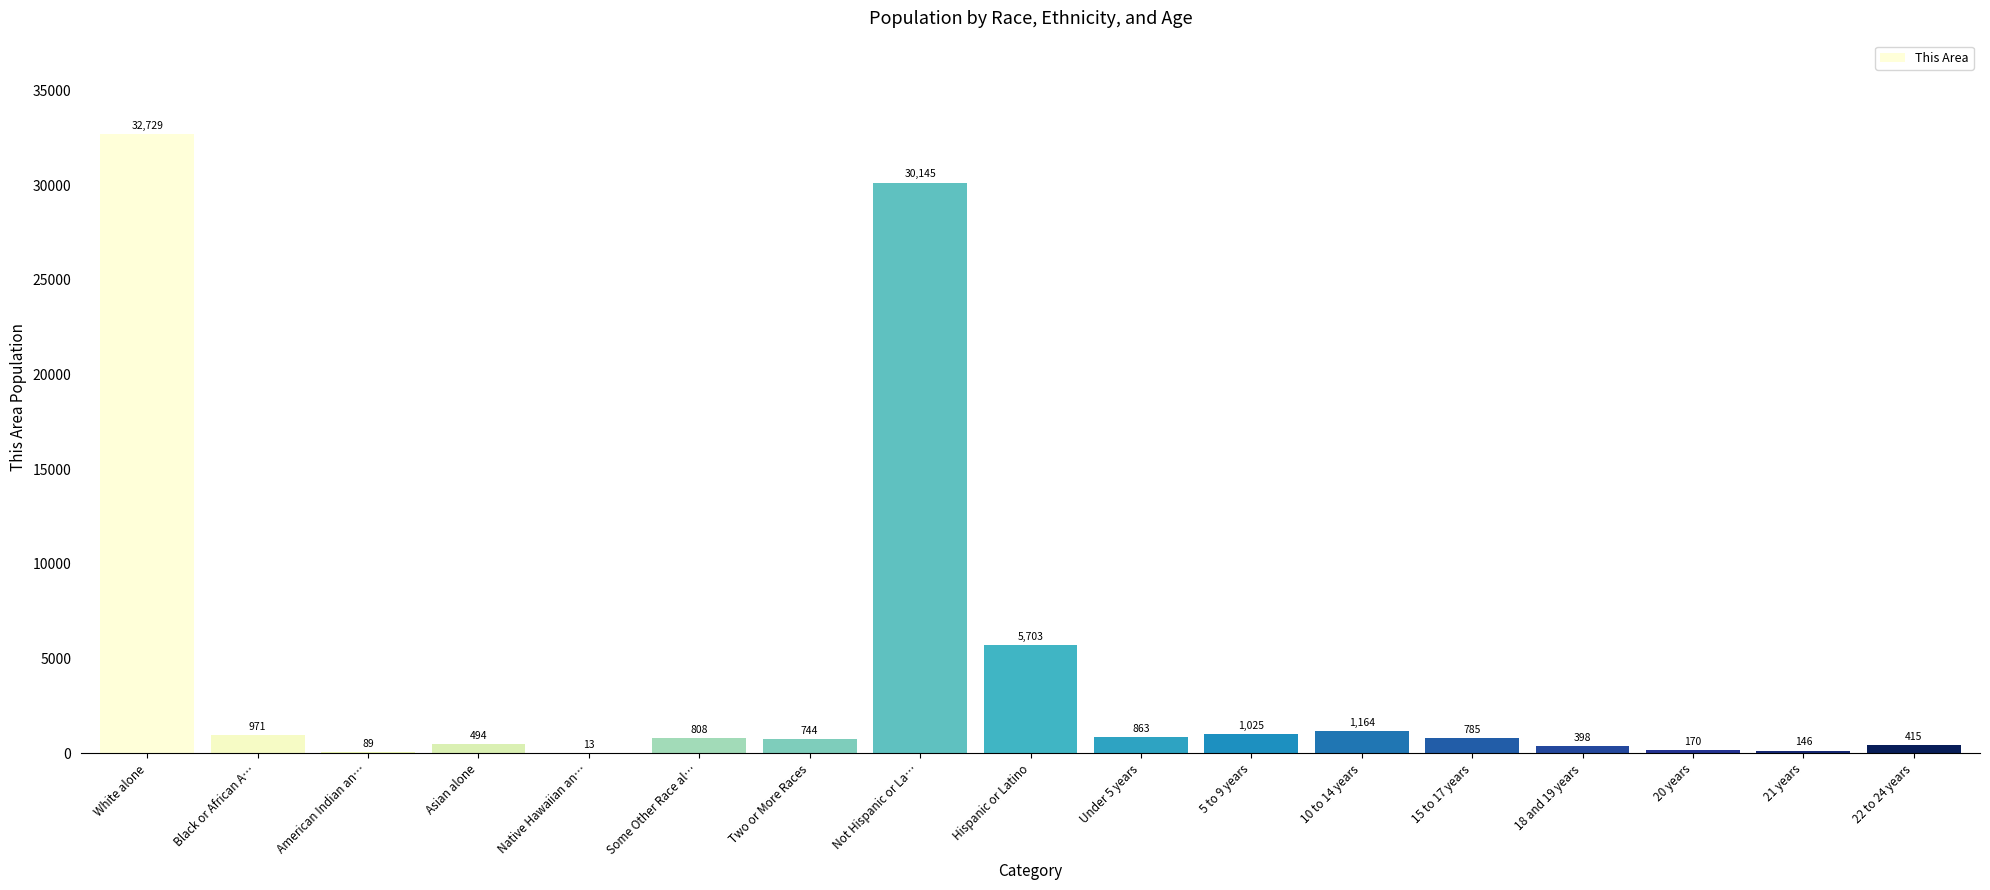

What is the maximum value shown in the chart?

32729